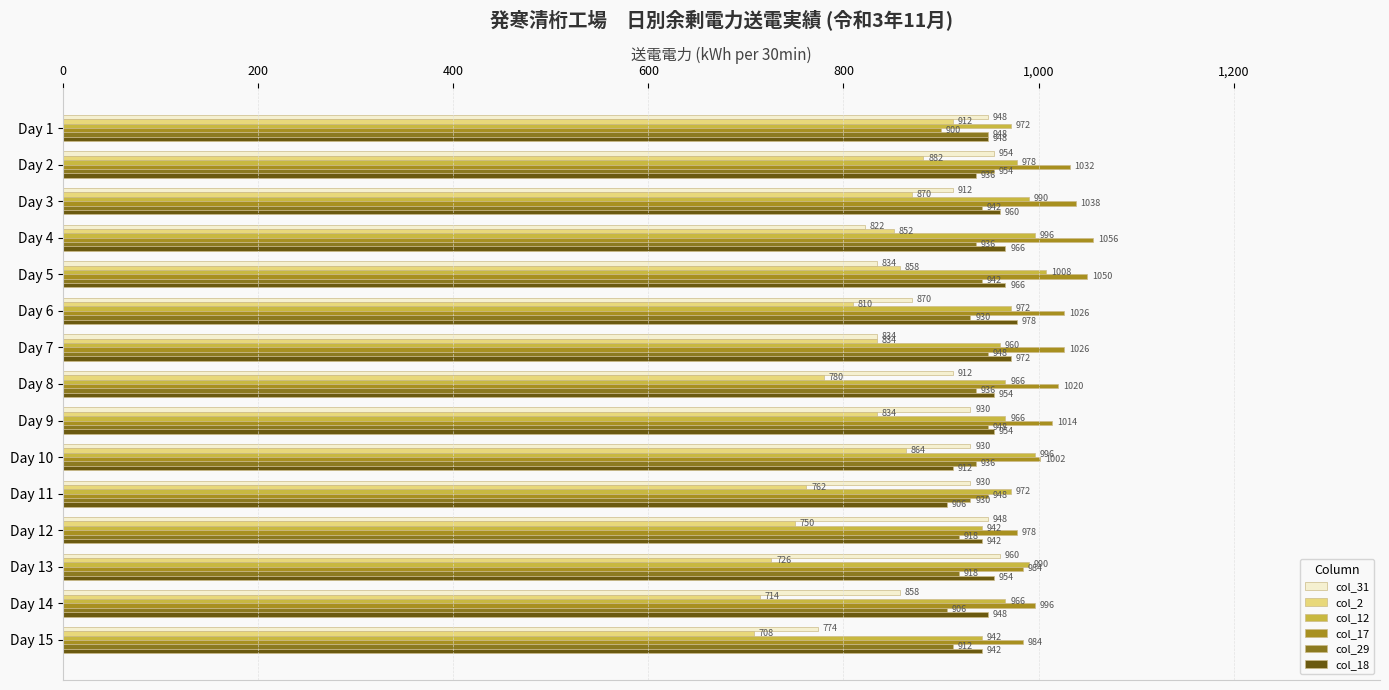

Which series has the largest total across all categories?

col_17